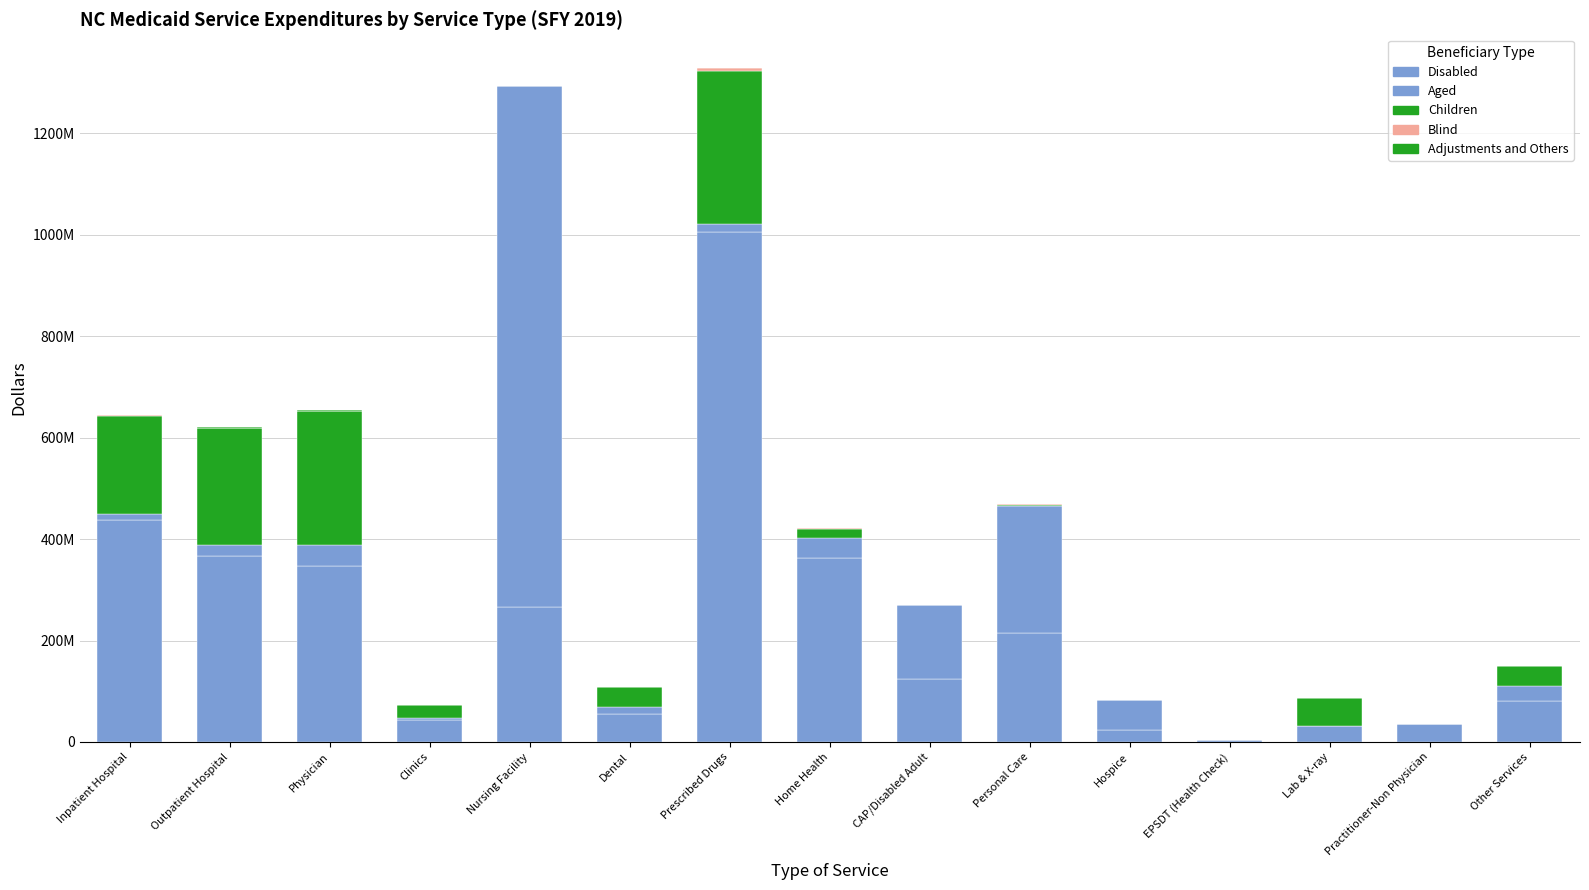

Where is Adjustments and Others nearest to the value 345771?

Inpatient Hospital